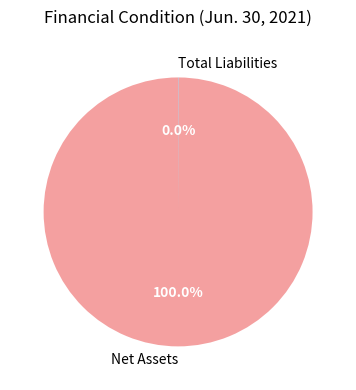

Which category has the biggest portion of the pie?

Net Assets